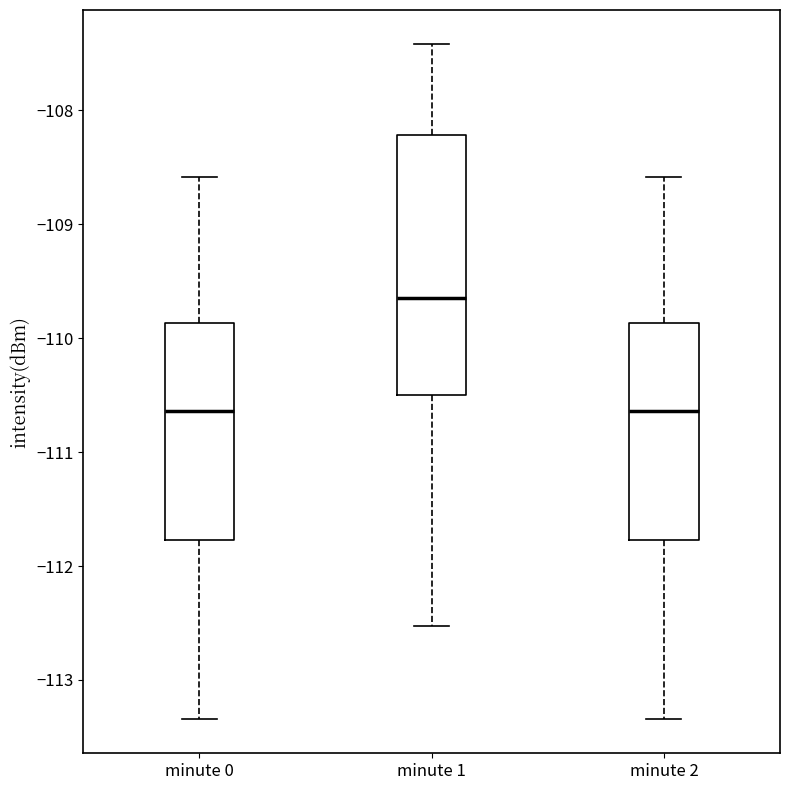

Where is the upper edge of the box for minute 0 on the y-axis? The values are not printed on the chart, so give them approximately, as read against the axis.

-109.9